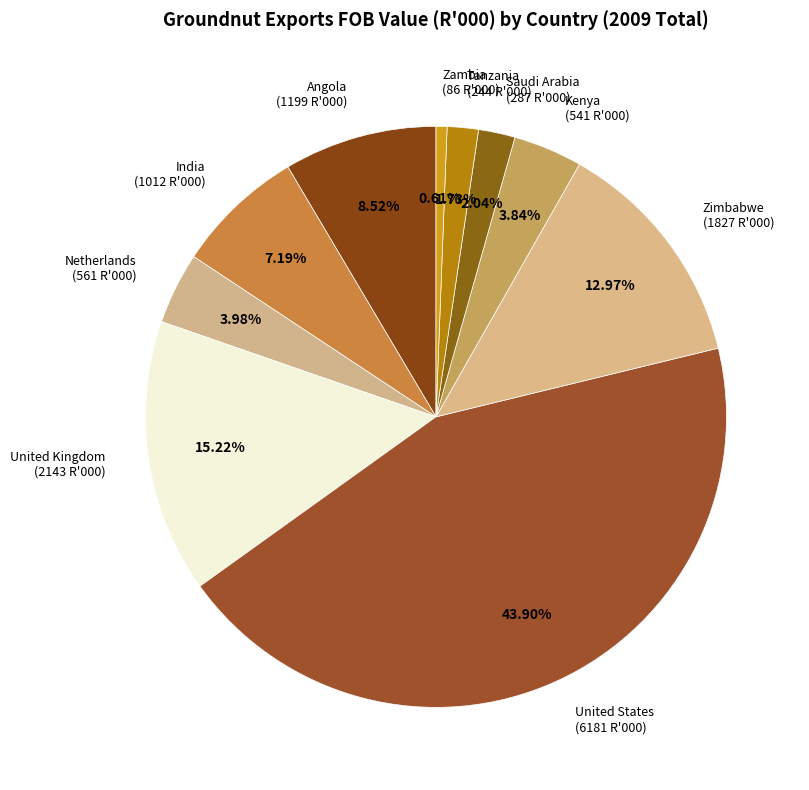

How many segments does this pie chart have?

10